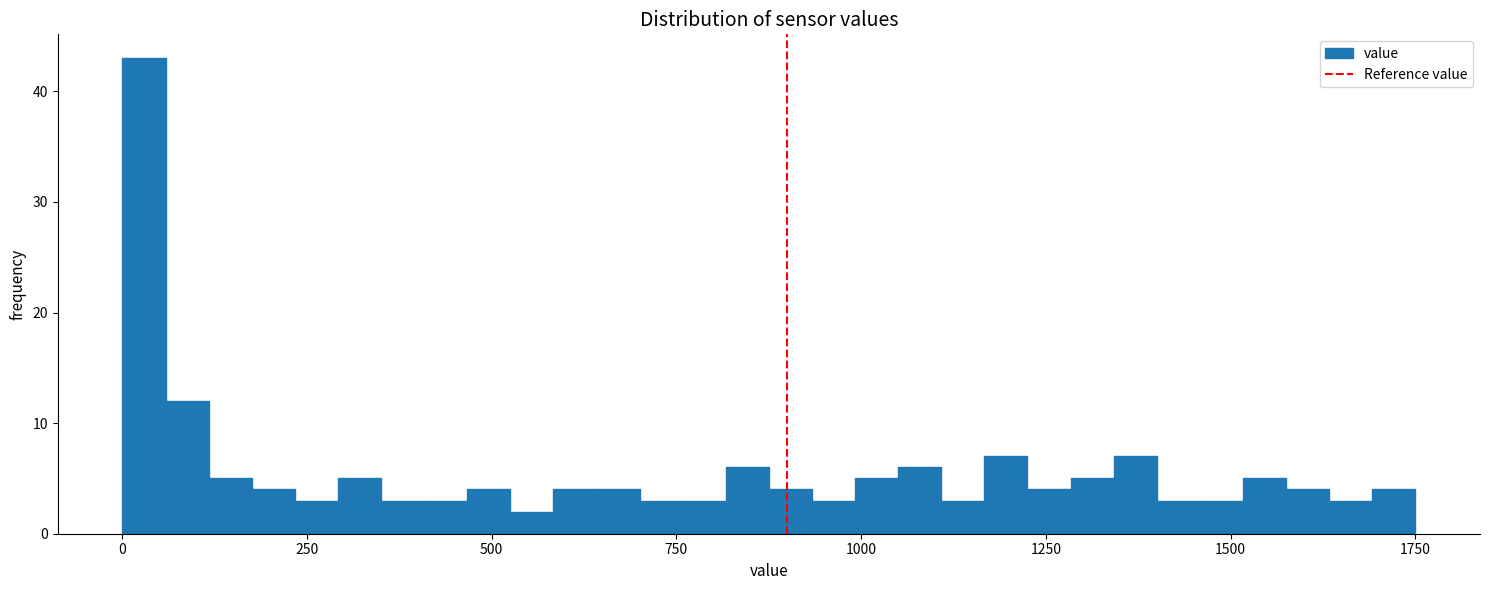

Around what value on the x-axis is the tallest bar? Give the approximate position of its centre, as read against the axis.

50